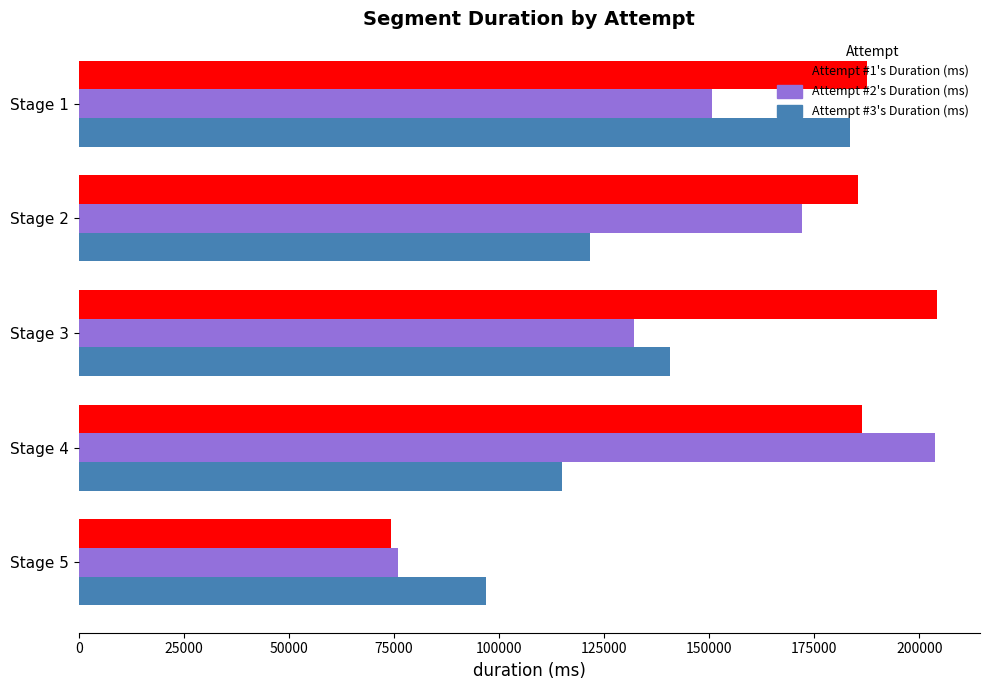

The value of Attempt #3's Duration (ms) at Stage 4 is 39917. True or false?

False